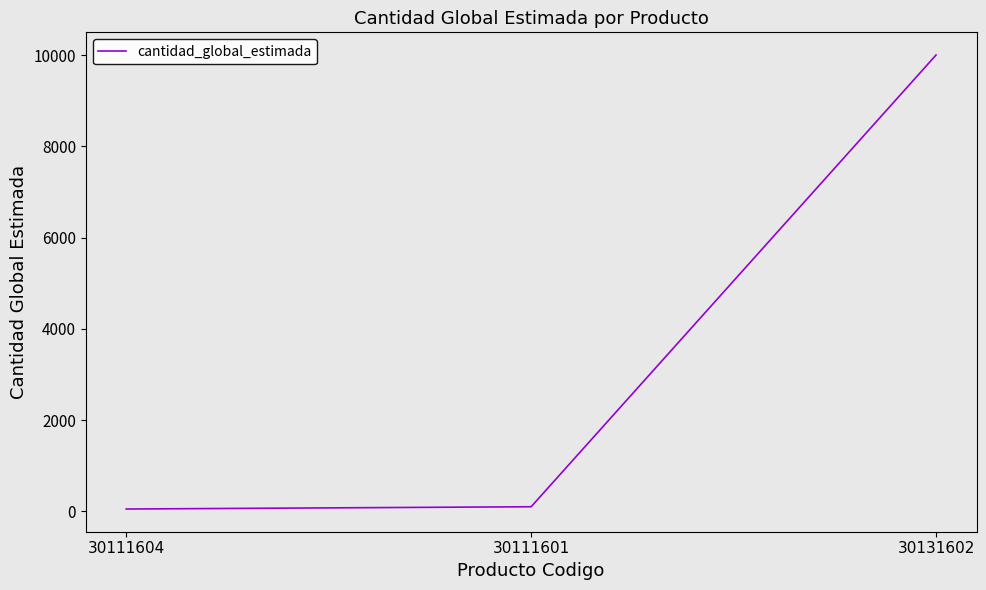

True or false: the data shows 50 at 30111604.

True